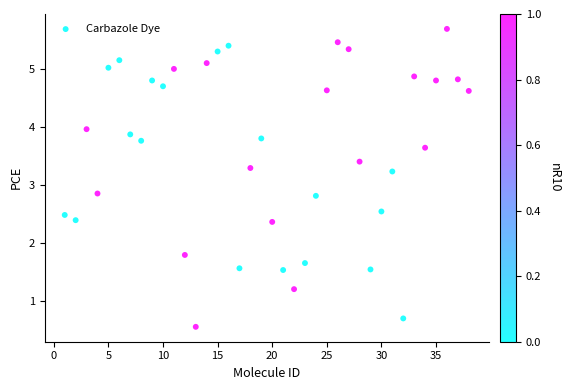

What is the range of Y values (max minus min)?

5.1